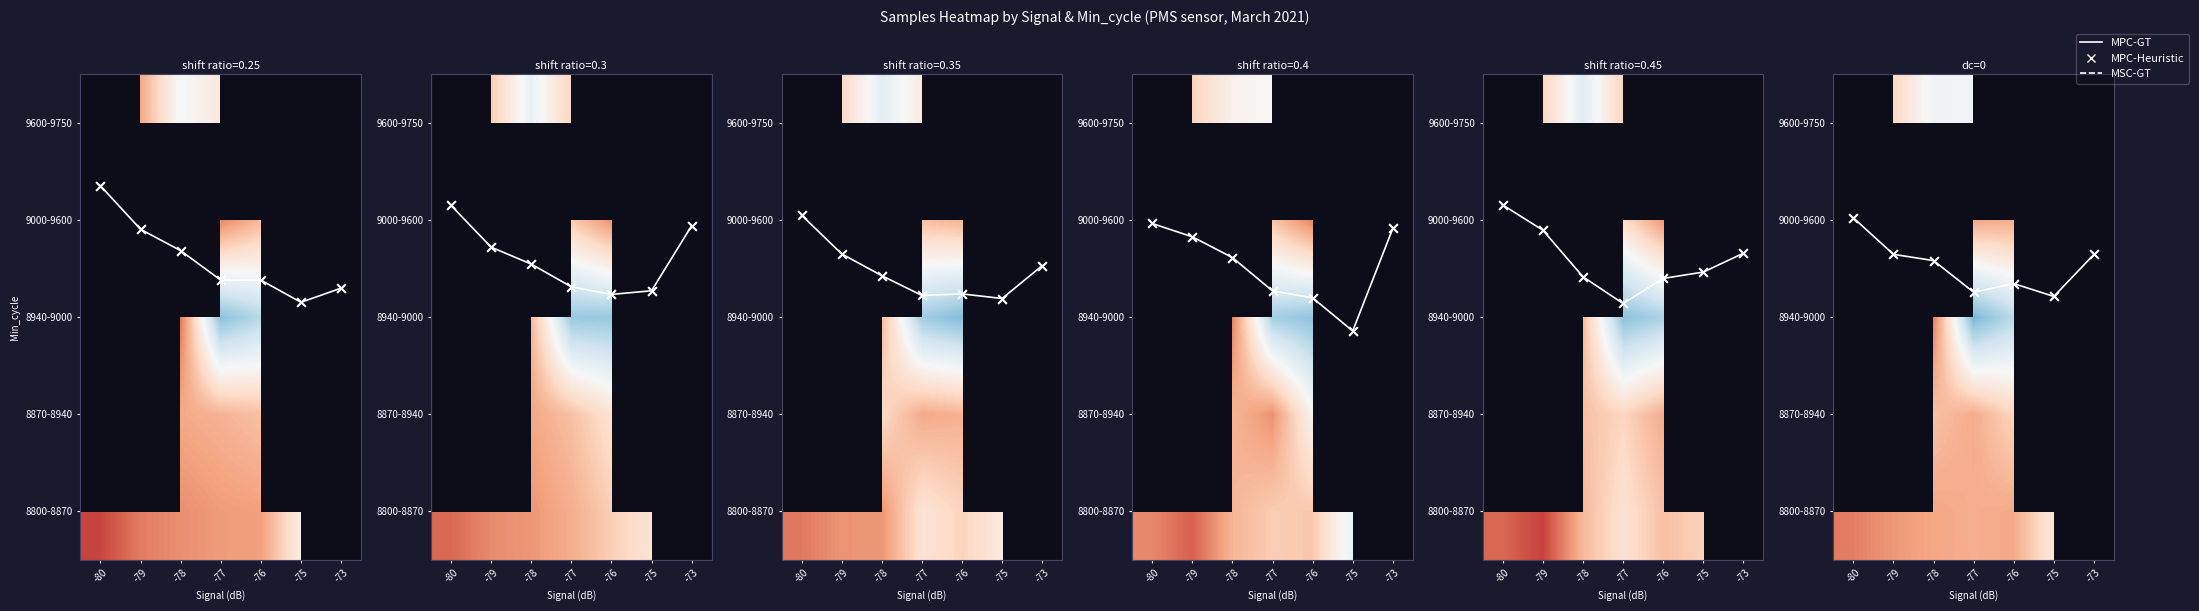

What is the difference between the second highest and second lowest values in the MPC-GT series?

0.4